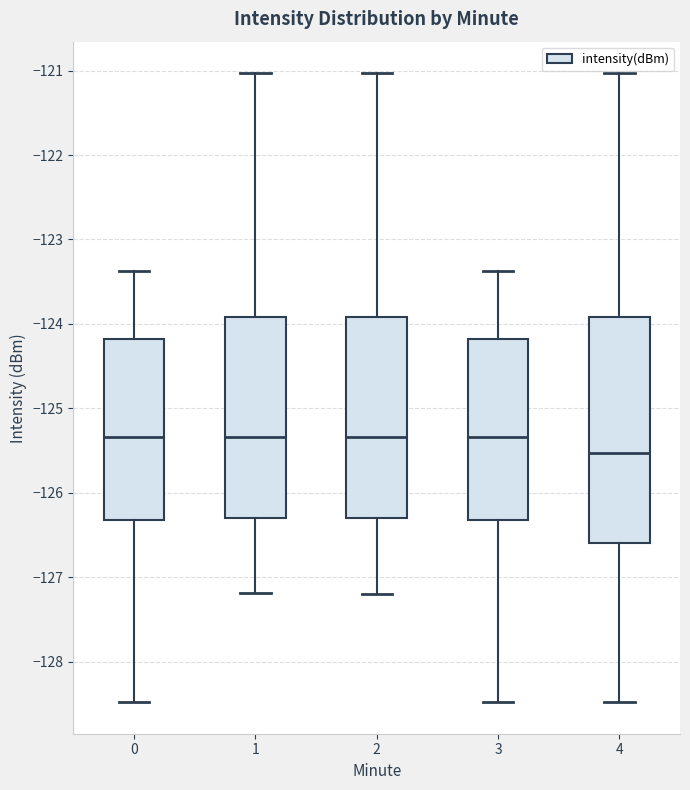

Comparing the boxes themselves (not the whiskers), which one is the tallest?

4